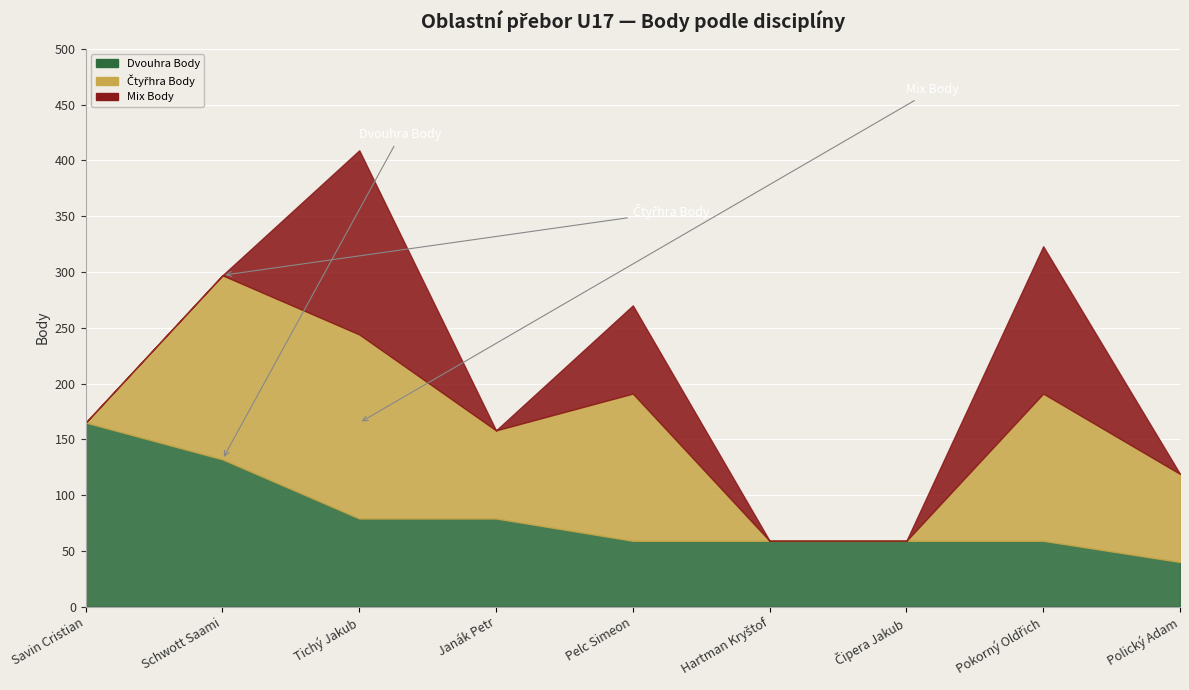

At which label is Mix Body closest to 82?

Pelc Simeon